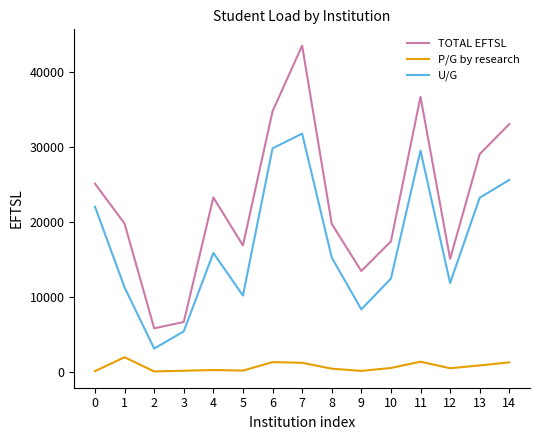

What are all the series names shown in the legend?

TOTAL EFTSL, P/G by research, U/G